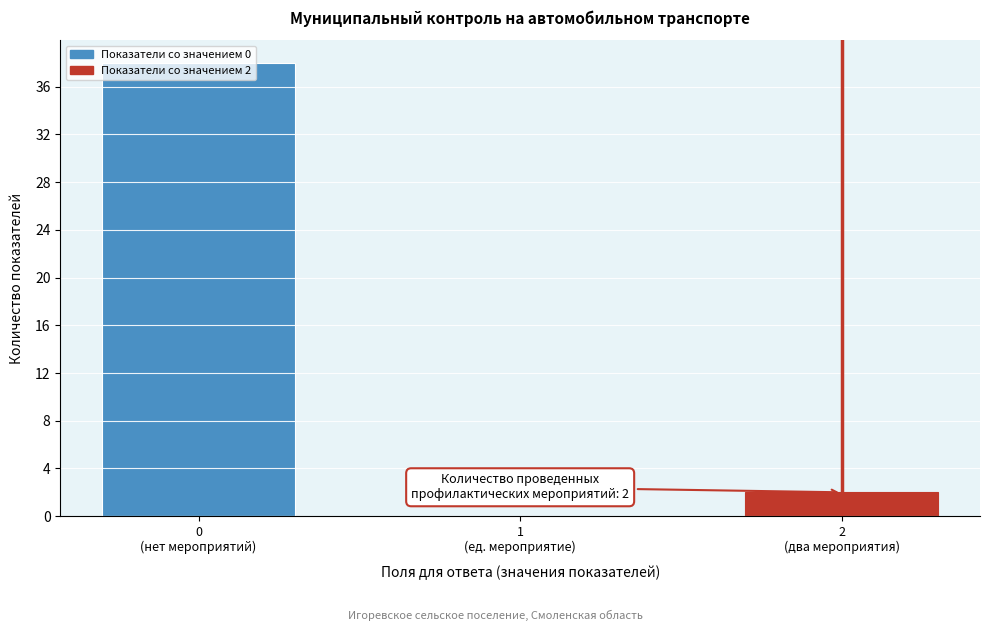

What is the sum of all values?

40